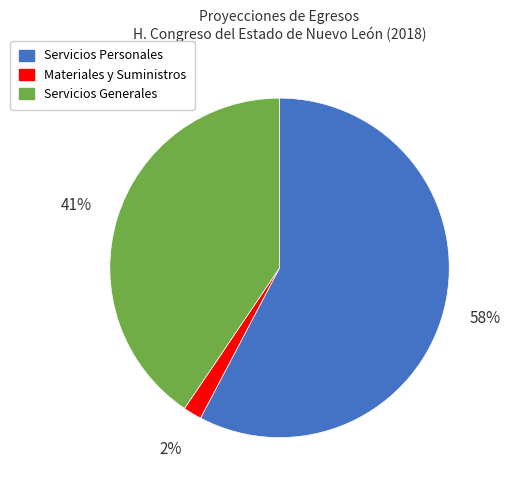

Count the number of slices in the pie.

3